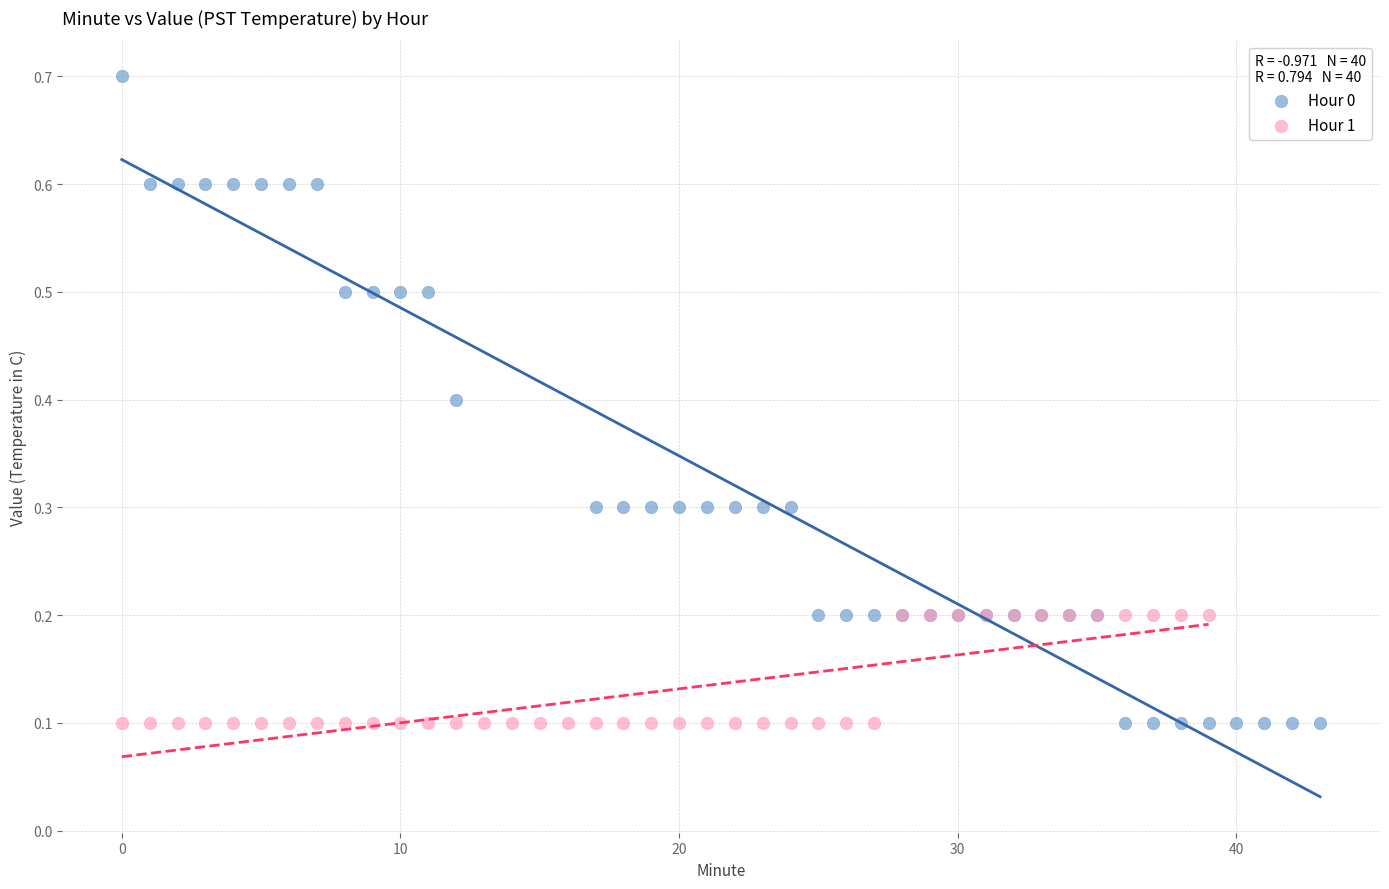

Which series has the widest spread of Y values?

Hour 0